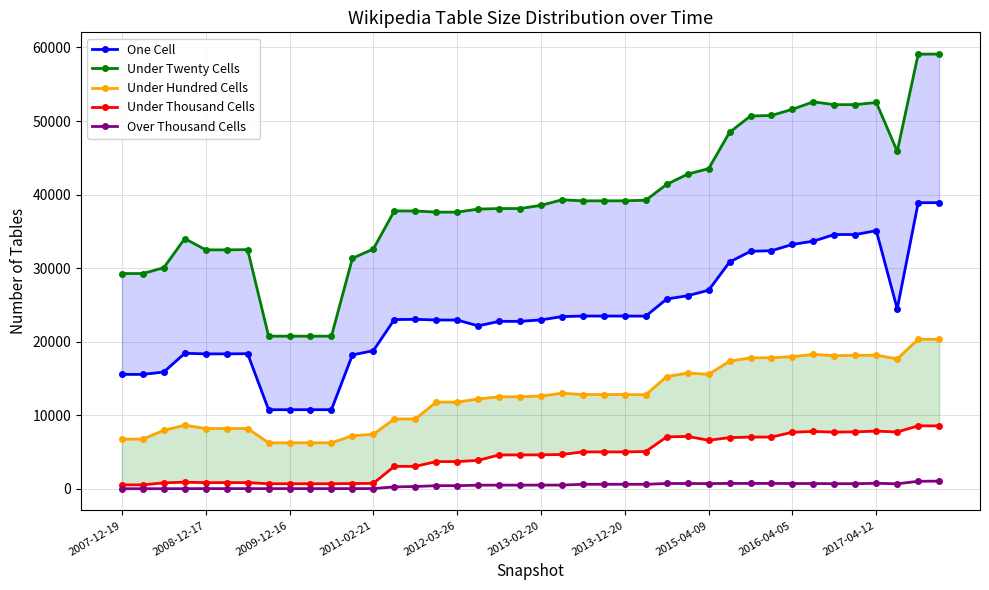

What is the difference between the maximum and minimum values in the Over Thousand Cells series?

1031